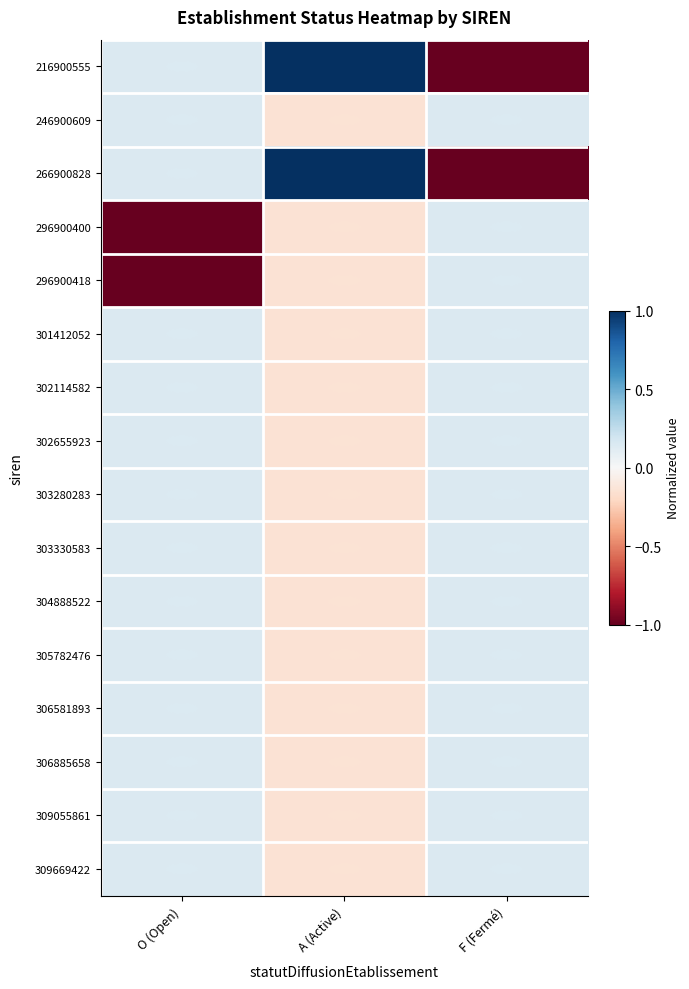

List the series in order of their peak value, lowest first.

246900609, 296900400, 296900418, 301412052, 302114582, 302655923, 303280283, 303330583, 304888522, 305782476, 306581893, 306885658, 309055861, 309669422, 216900555, 266900828